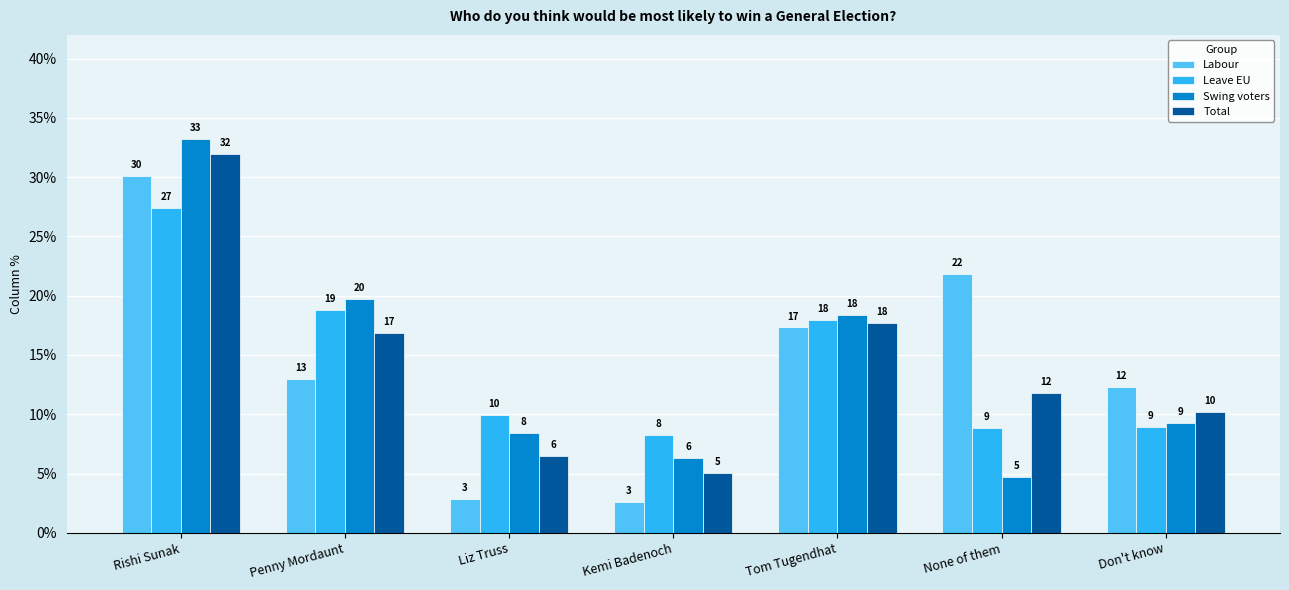

At how many categories does at least one series exceed 0?

7